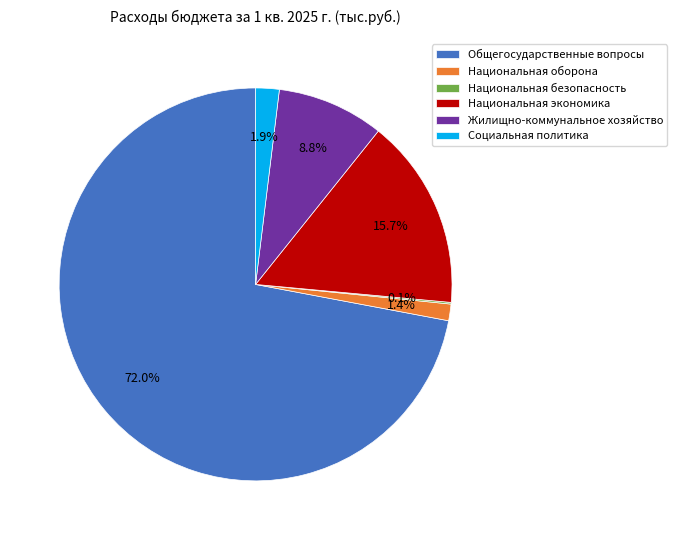

Which slice is the largest?

Общегосударственные вопросы